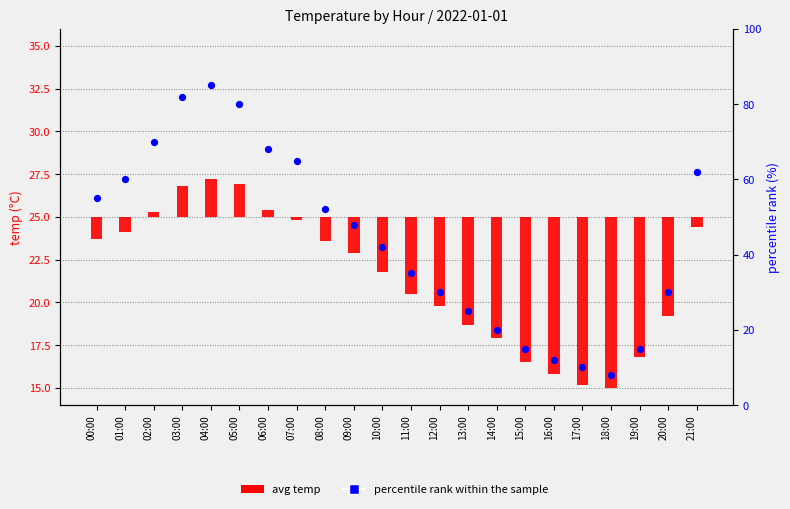

Between 10:00 and 18:00, which is larger?

10:00